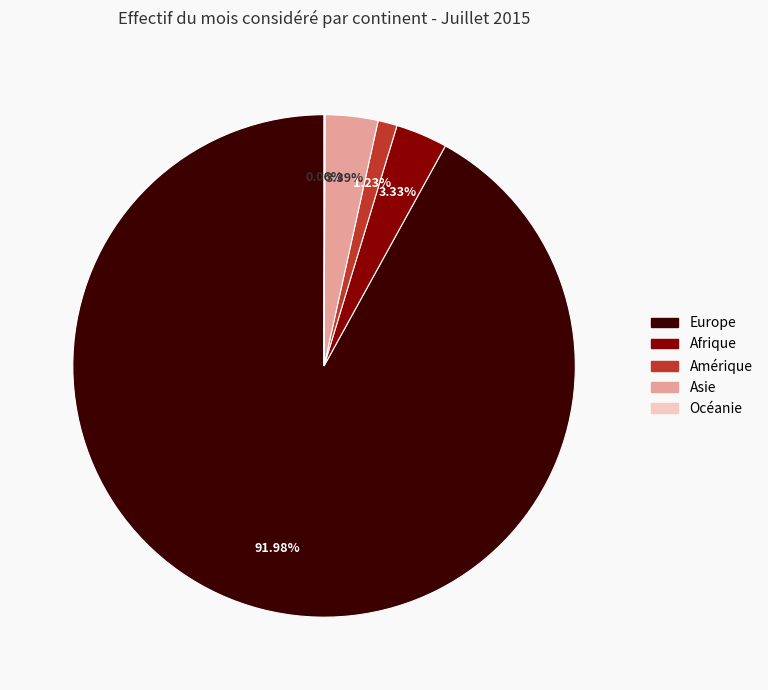

To the nearest percent, what percentage of the pie is Afrique?

3%